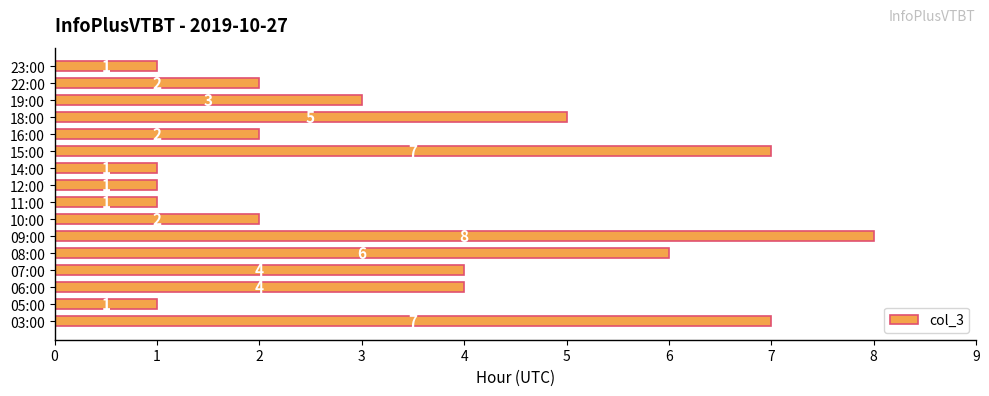

What value does the data have at 07:00?

4